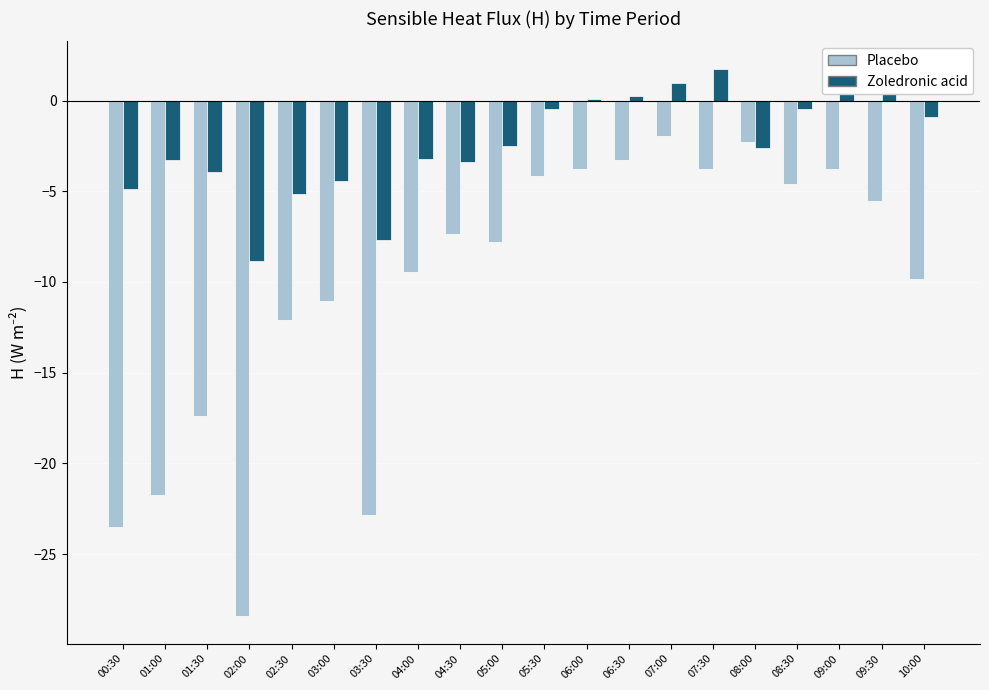

What position from the right is 05:00?

11